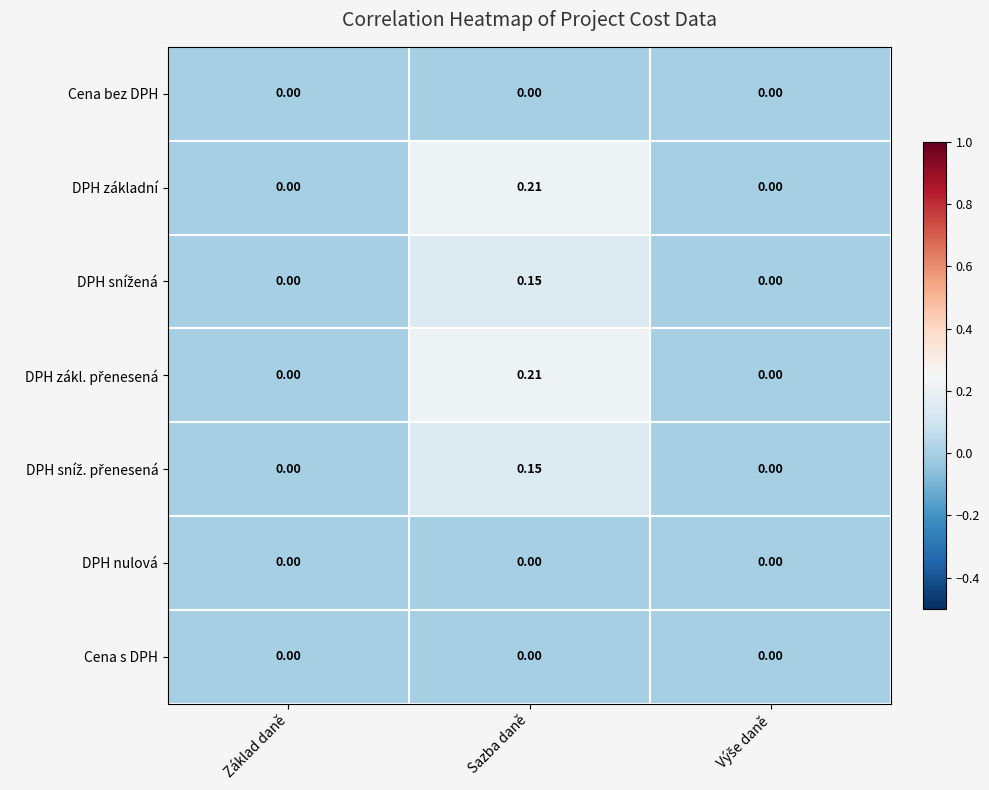

At which category does the chart reach its peak across all series?

Sazba daně